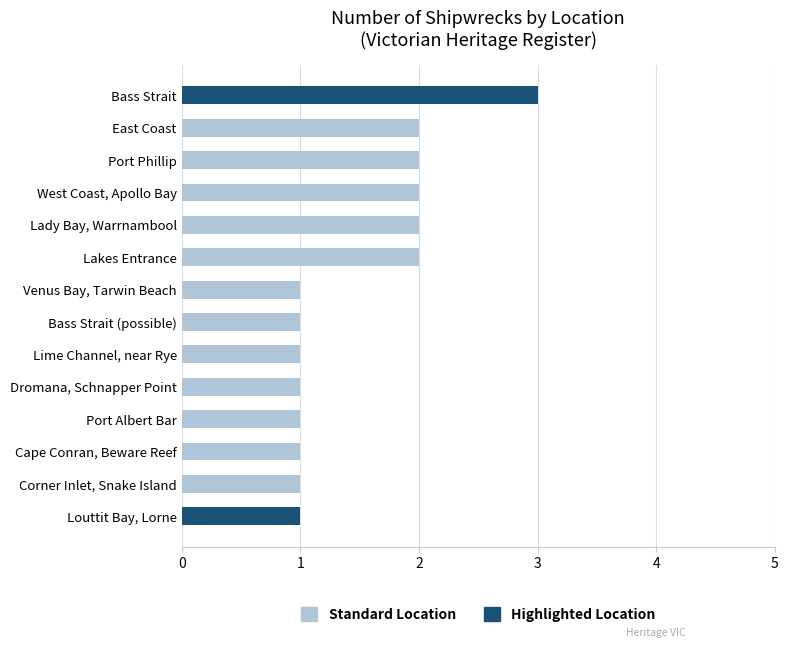

The chart shows a value of 3 at Lady Bay, Warrnambool. True or false?

False